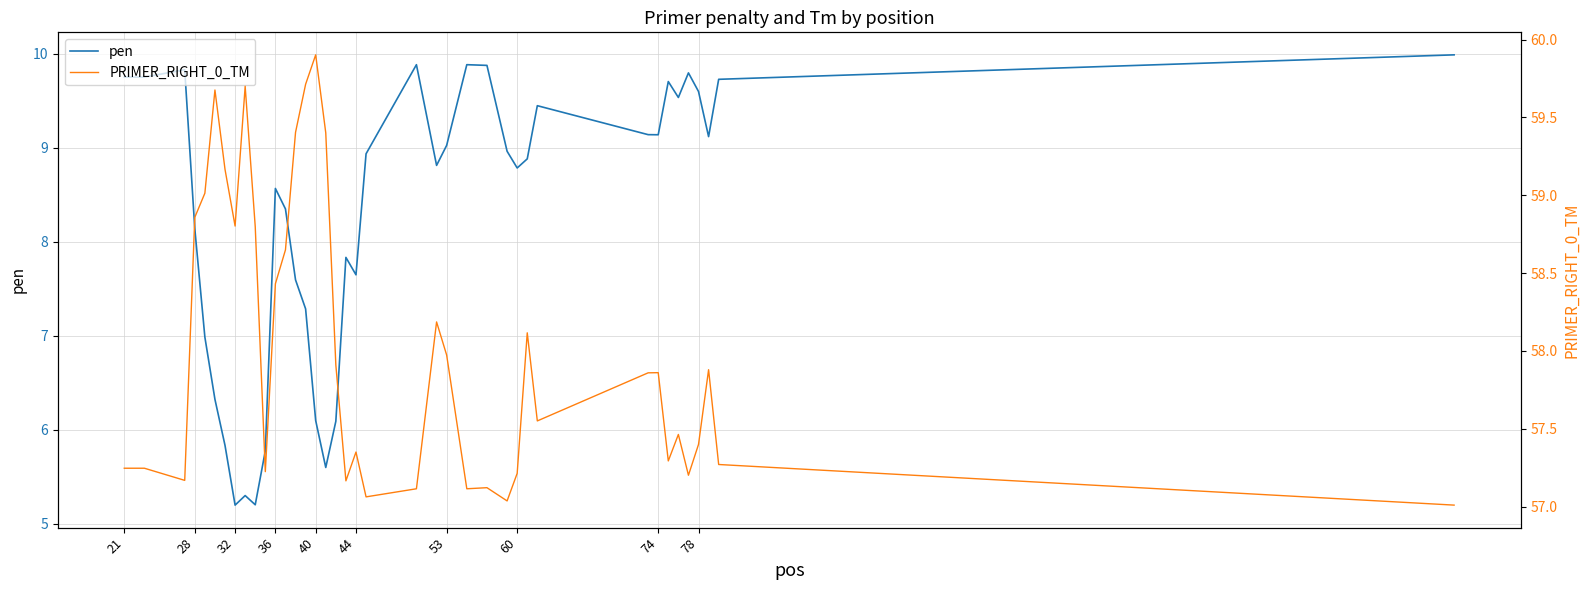

True or false: PRIMER_RIGHT_0_TM and pen cross at least once.

False